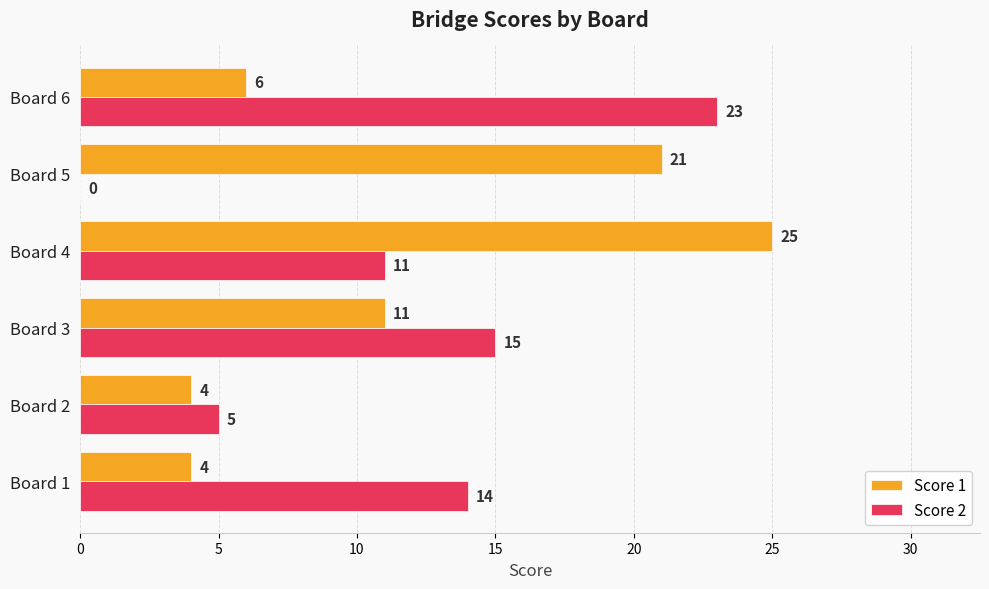

What is the sum of all Score 1 values?

71